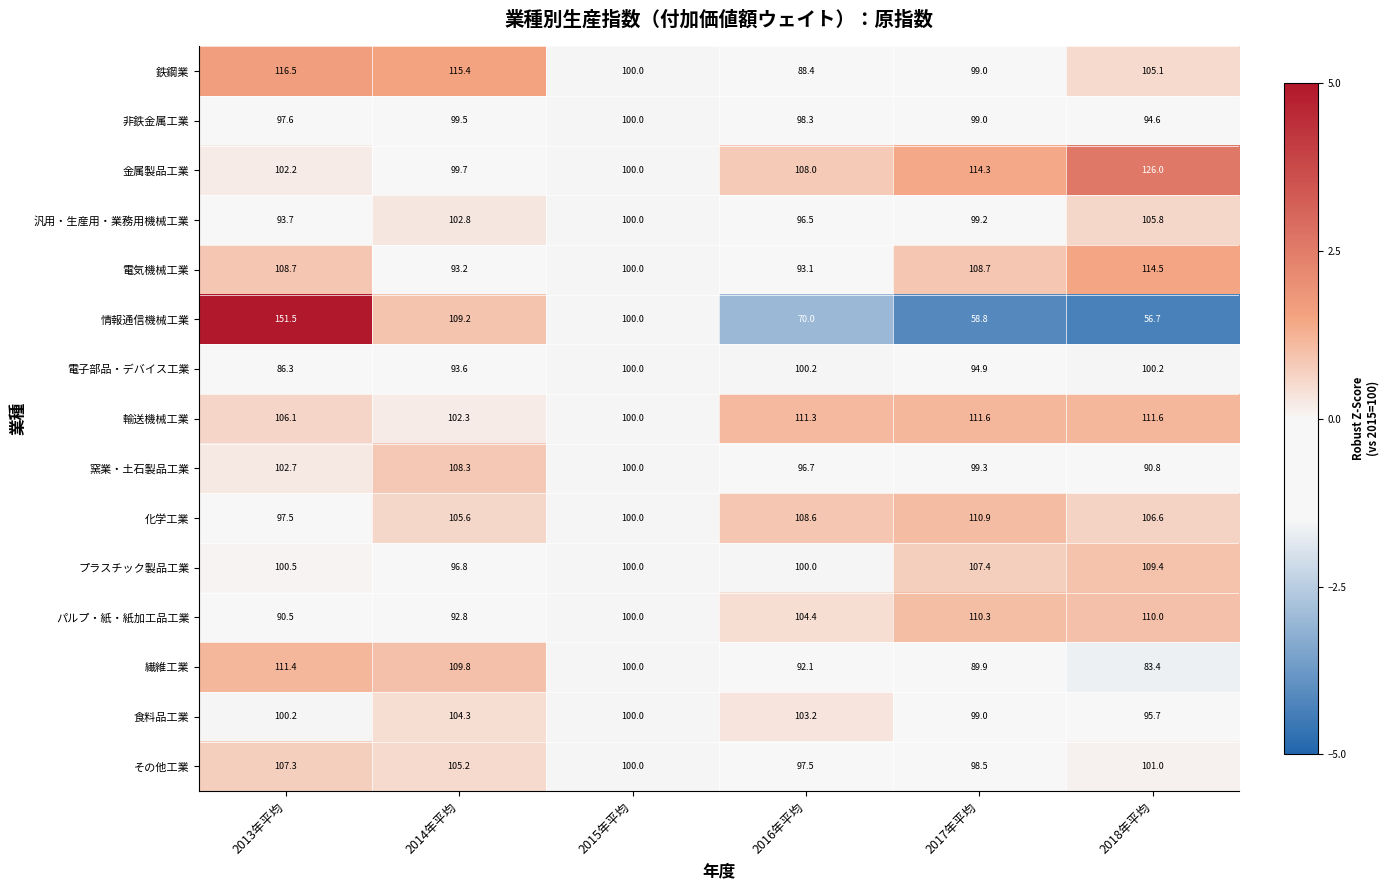

How many data points in 化学工業 are less than 106?

3